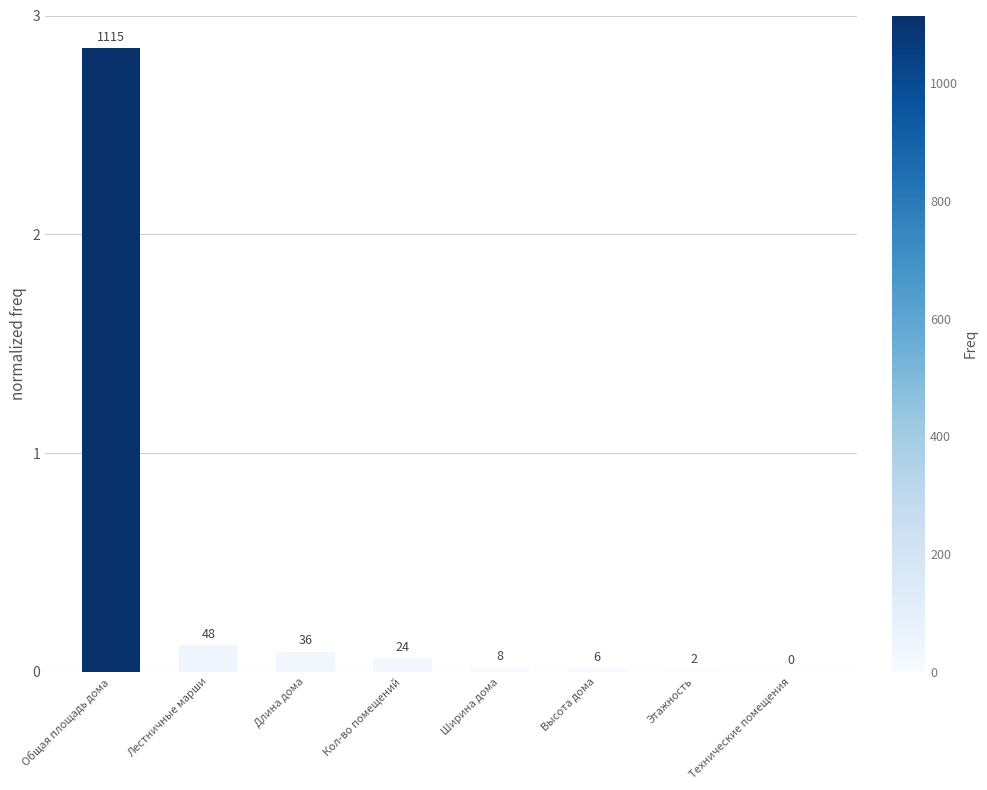

Rank the categories by value from lowest to highest.

Технические помещения, Этажность, Высота дома, Ширина дома, Кол-во помещений, Длина дома, Лестничные марши, Общая площадь дома